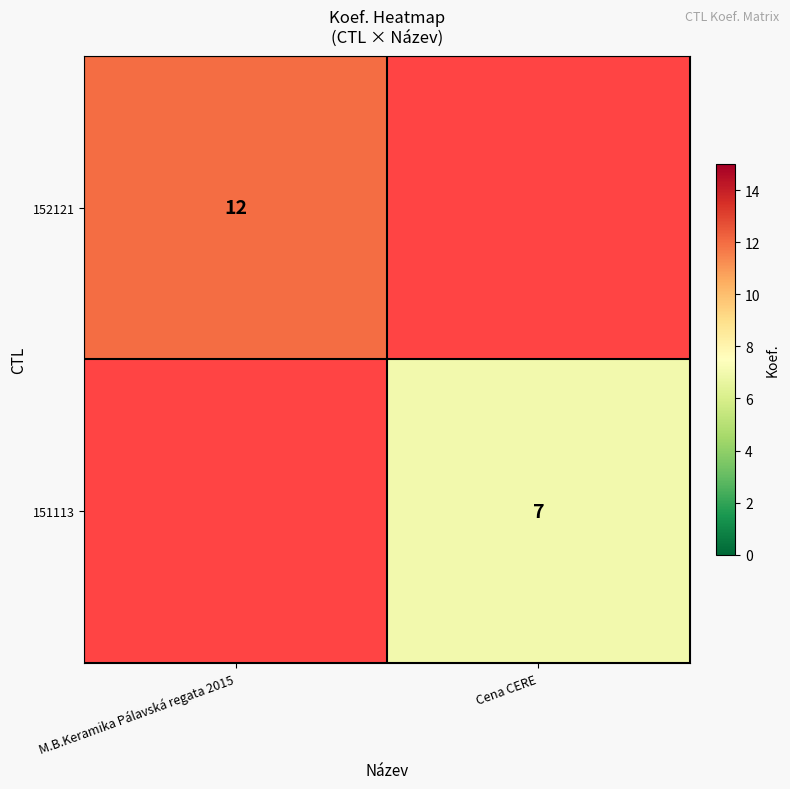

True or false: 151113 has a value of 7 at Cena CERE.

True